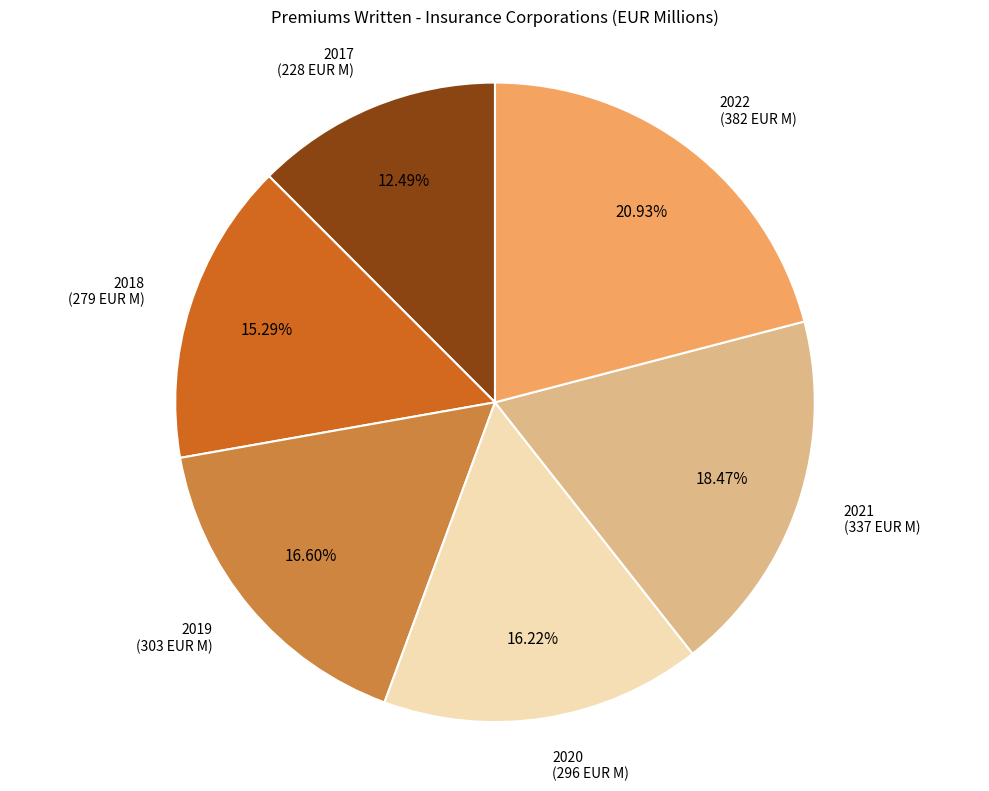

Does any single category account for the majority?

No